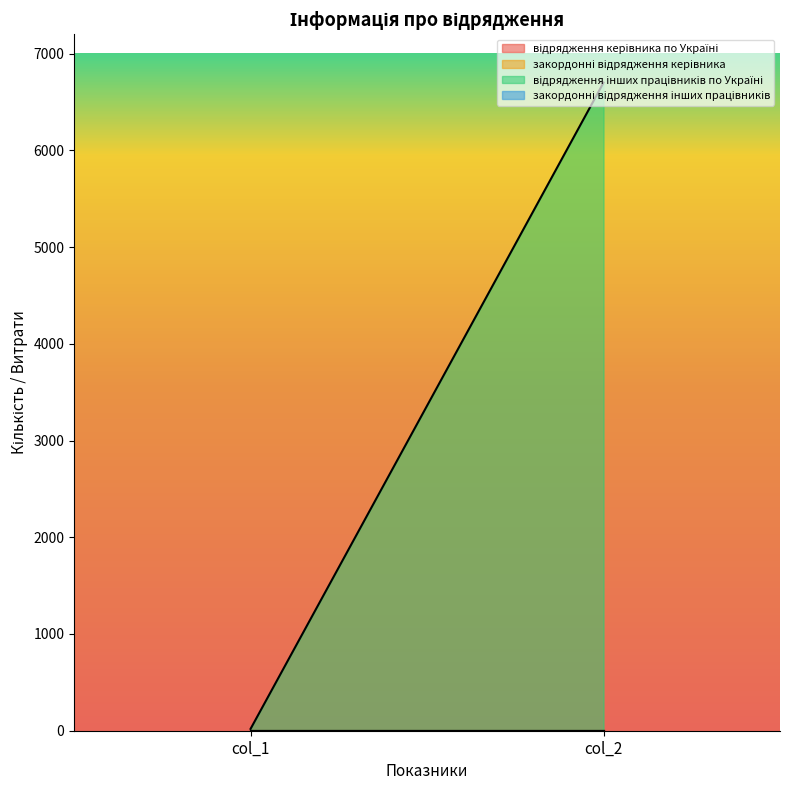

What is the difference between the highest and lowest values at col_2?

6700